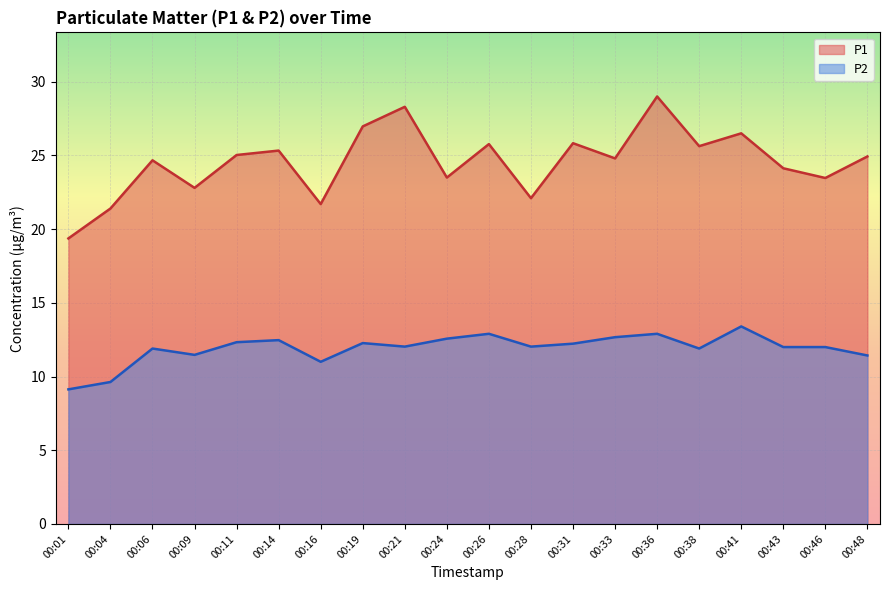

At which label is P1 closest to 24?

00:43